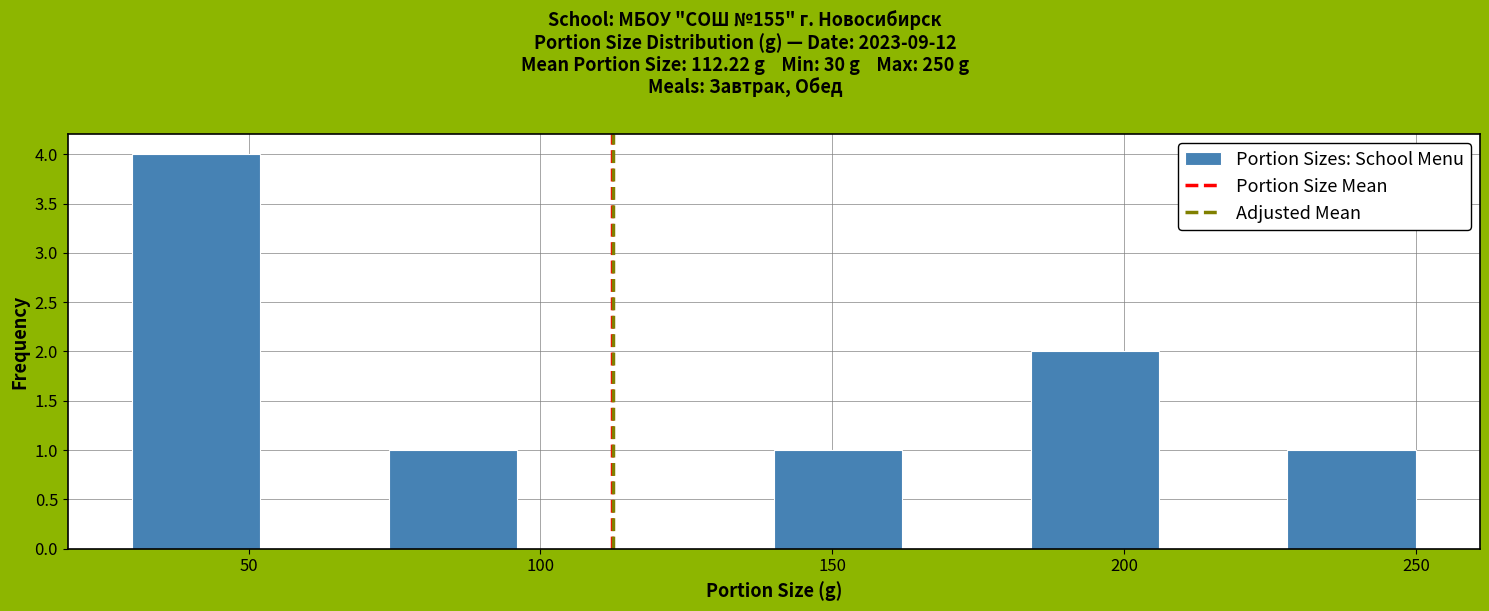

What is the height of the bar covering 30 to 52 on the x-axis? Neither the bar edges nor the heights are printed on the chart, so give them approximately, as read against the axes.

4